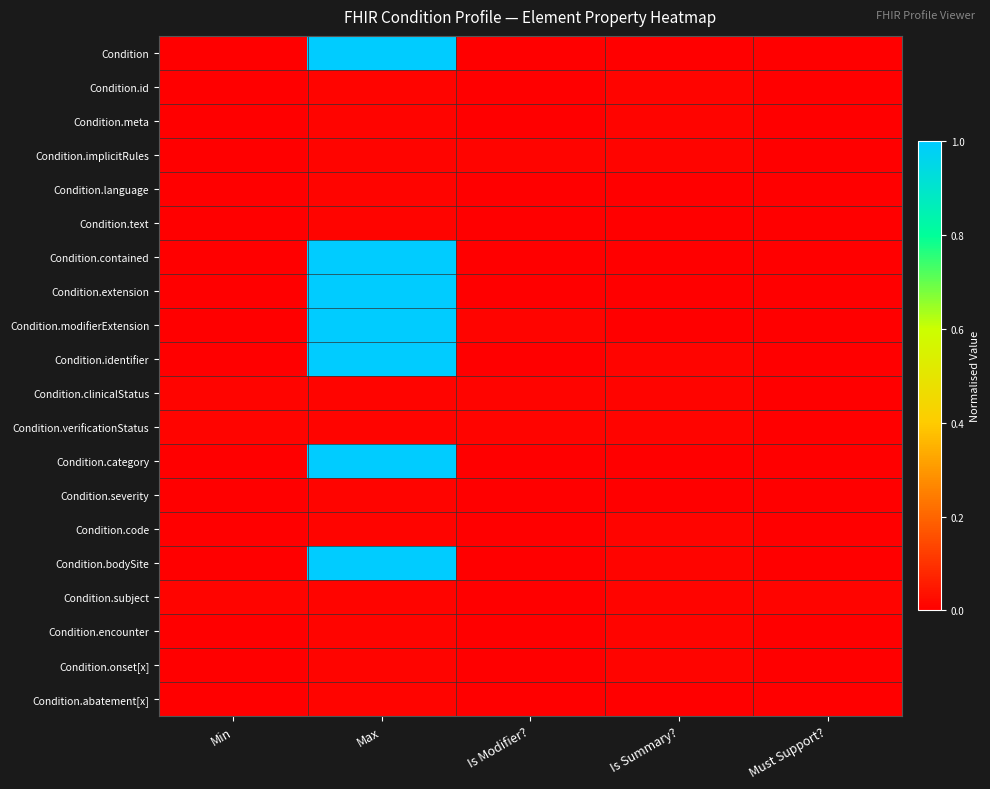

List the series in order of their peak value, lowest first.

Condition.id, Condition.meta, Condition.implicitRules, Condition.language, Condition.text, Condition.clinicalStatus, Condition.verificationStatus, Condition.severity, Condition.code, Condition.subject, Condition.encounter, Condition.onset[x], Condition.abatement[x], Condition, Condition.contained, Condition.extension, Condition.modifierExtension, Condition.identifier, Condition.category, Condition.bodySite